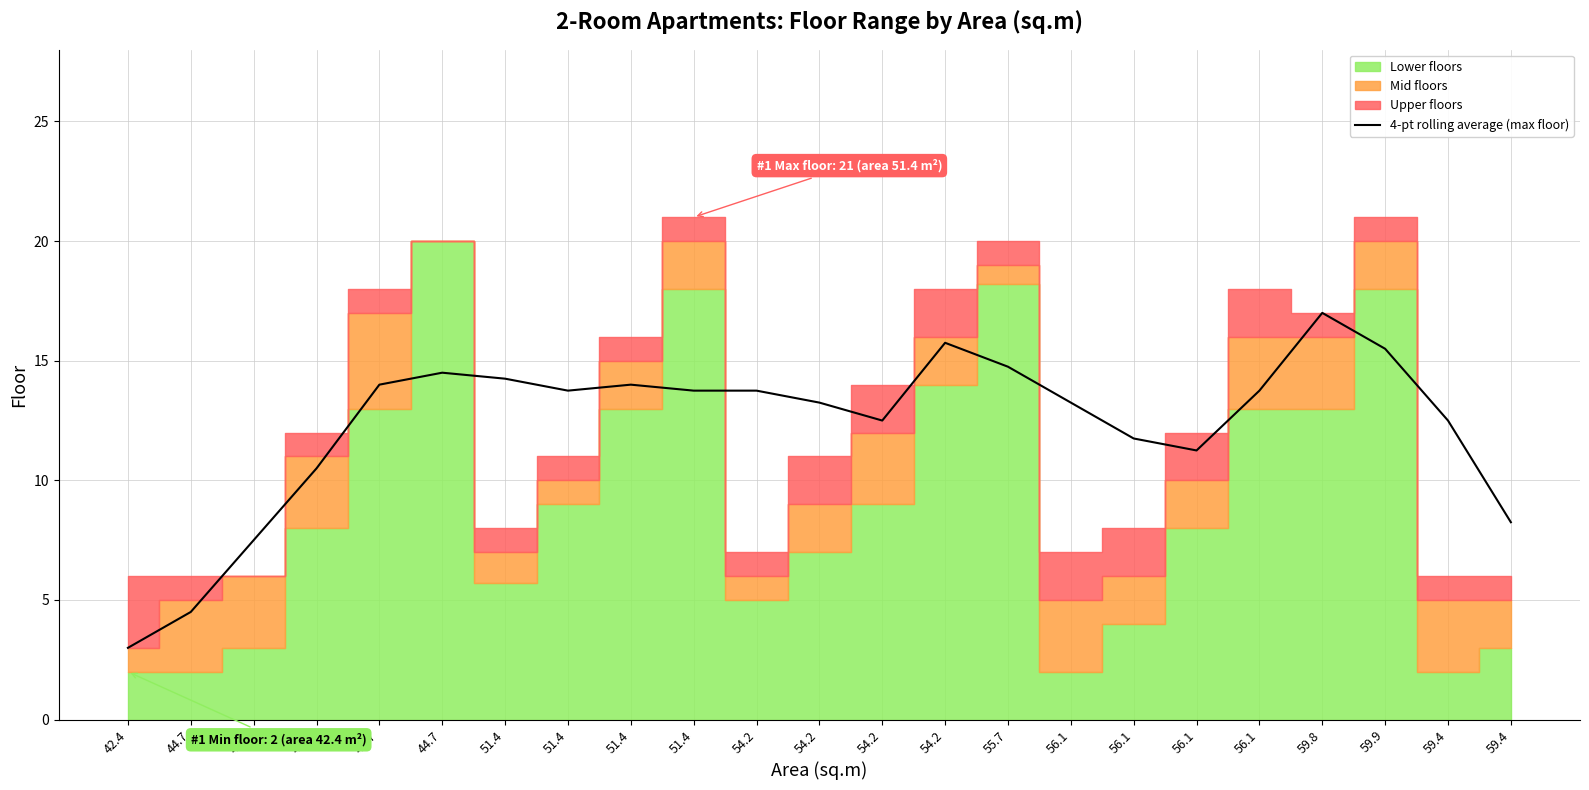

At which category does the data reach its first local valley?

51.4